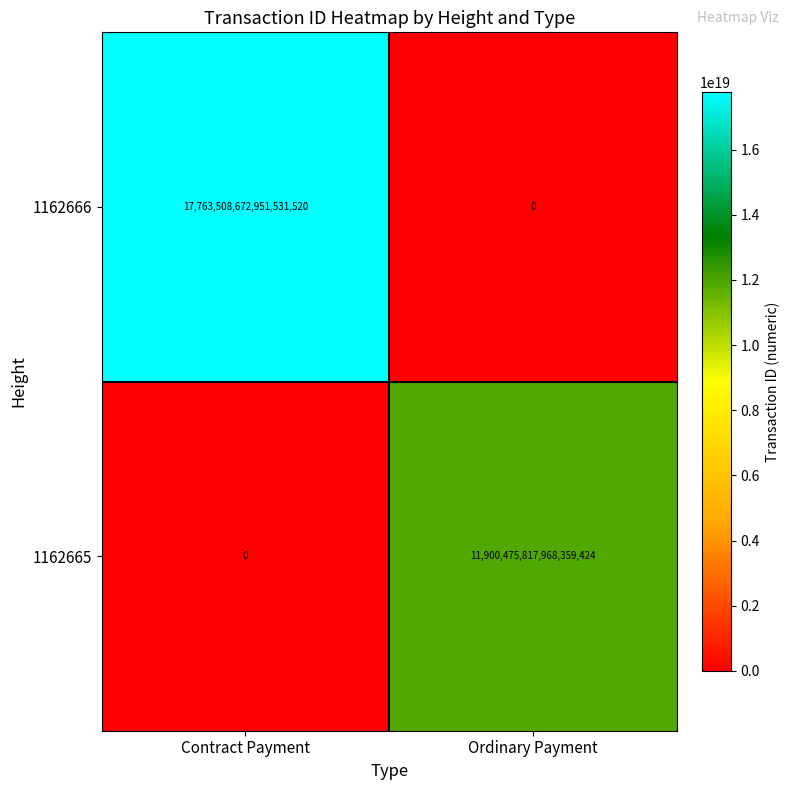

How many categories are shown in the chart?

2